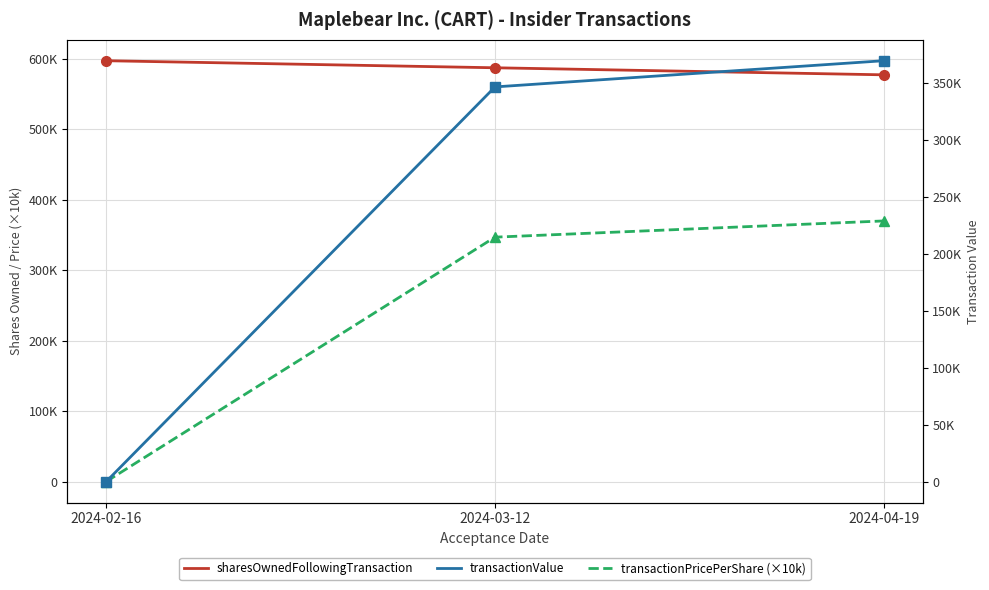

What is the average value of the sharesOwnedFollowingTransaction series?

586977